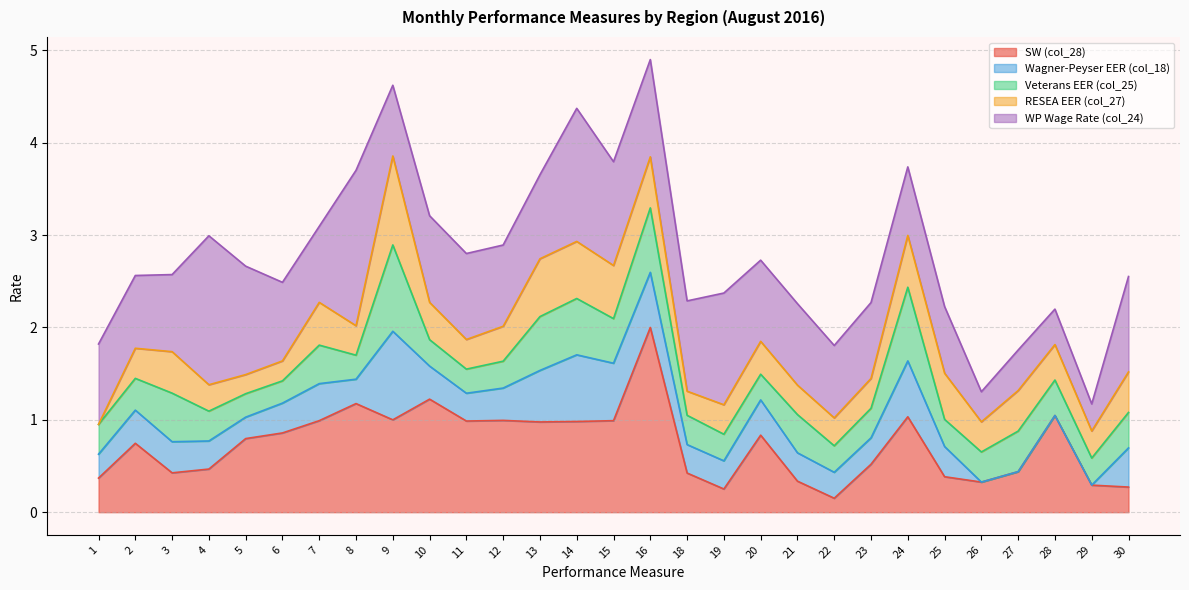

What is the maximum value for Wagner-Peyser EER (col_18)?

1.0